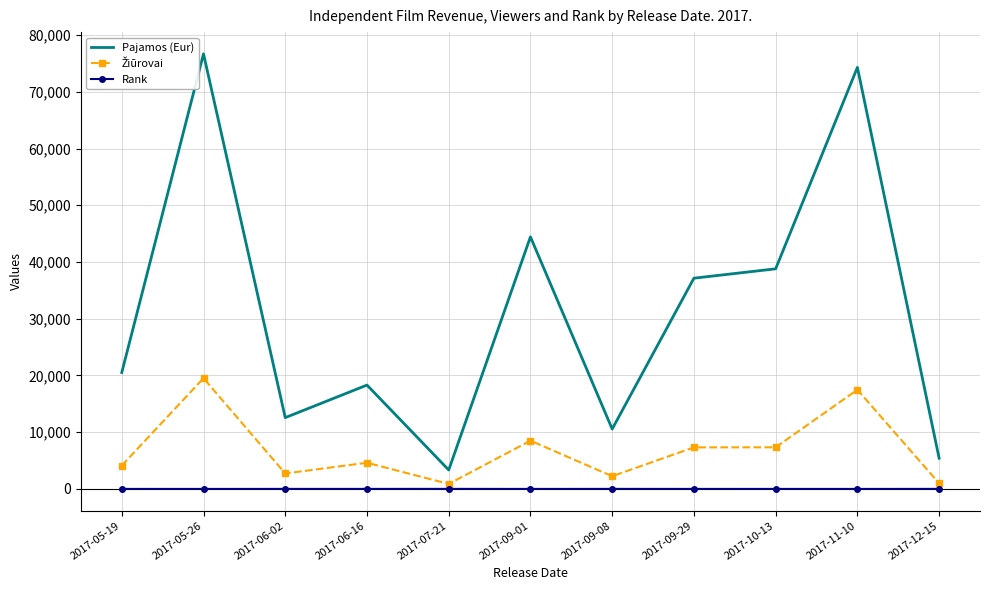

Where is Pajamos (Eur) nearest to the value 40012?

2017-10-13